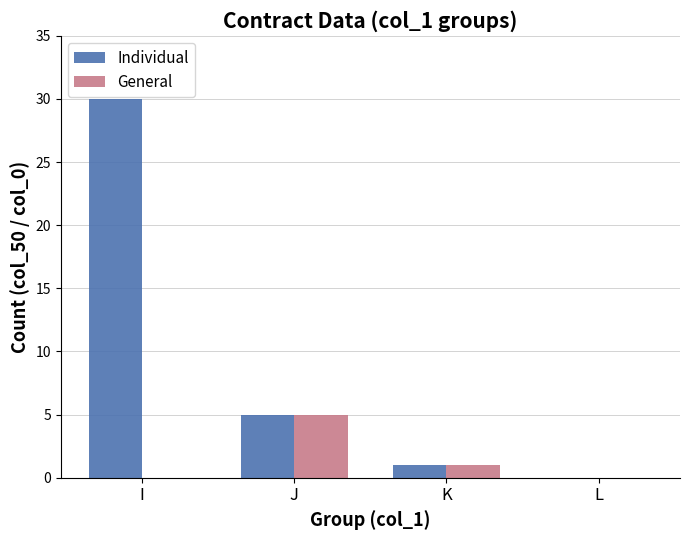

Count the General values in the range 0 to 5.

4